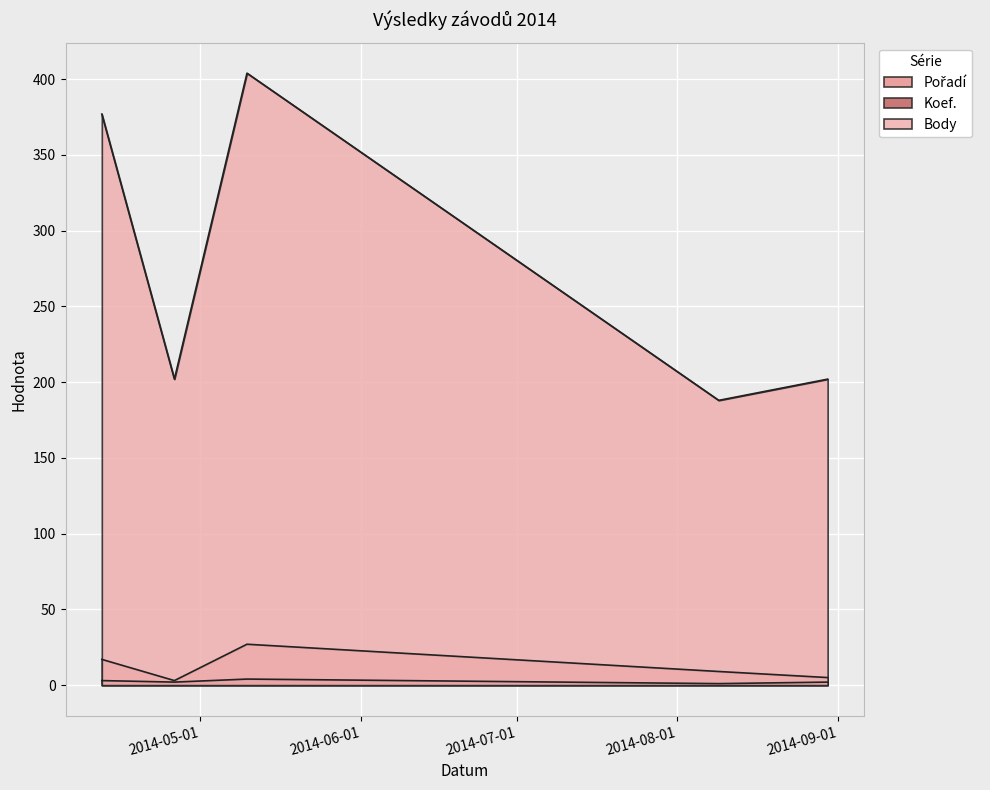

How many series are shown in this chart?

3